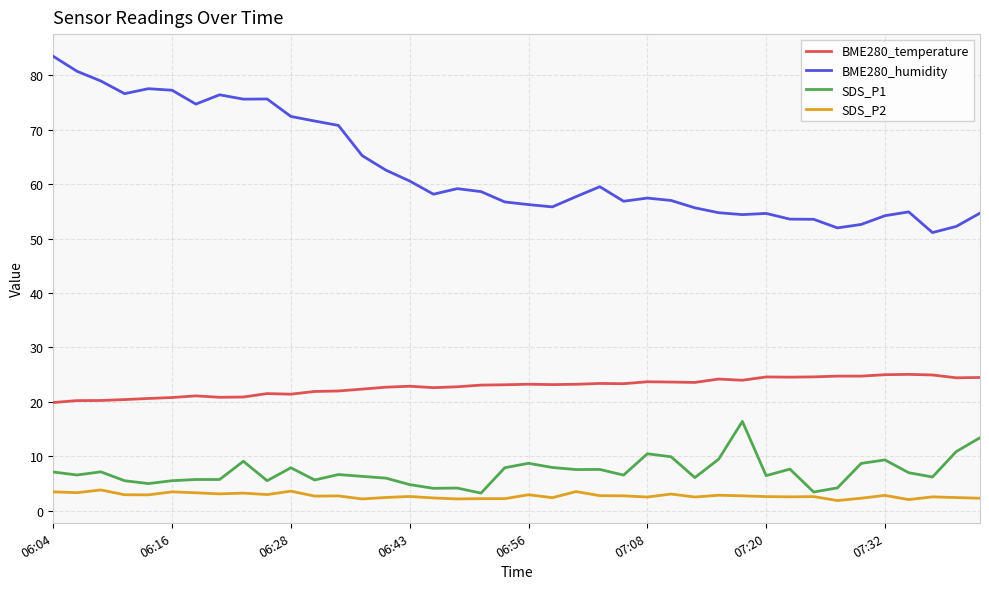

Which series has the largest range (max minus min)?

BME280_humidity